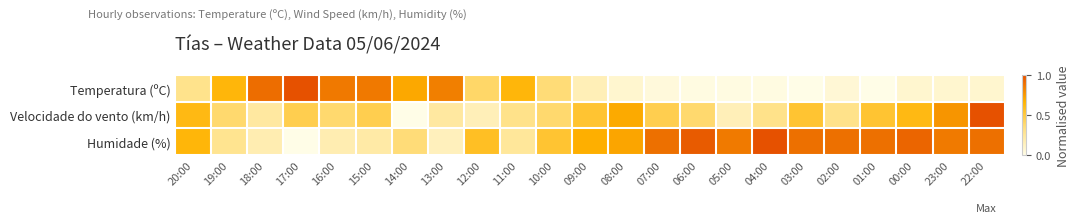

Which series has the largest range (max minus min)?

Temperatura (ºC)